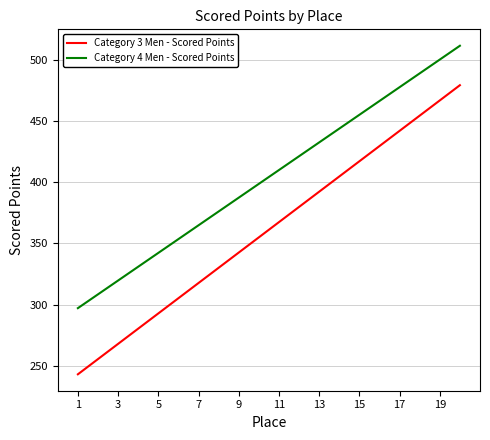

What is the maximum value shown in the chart?

511.3